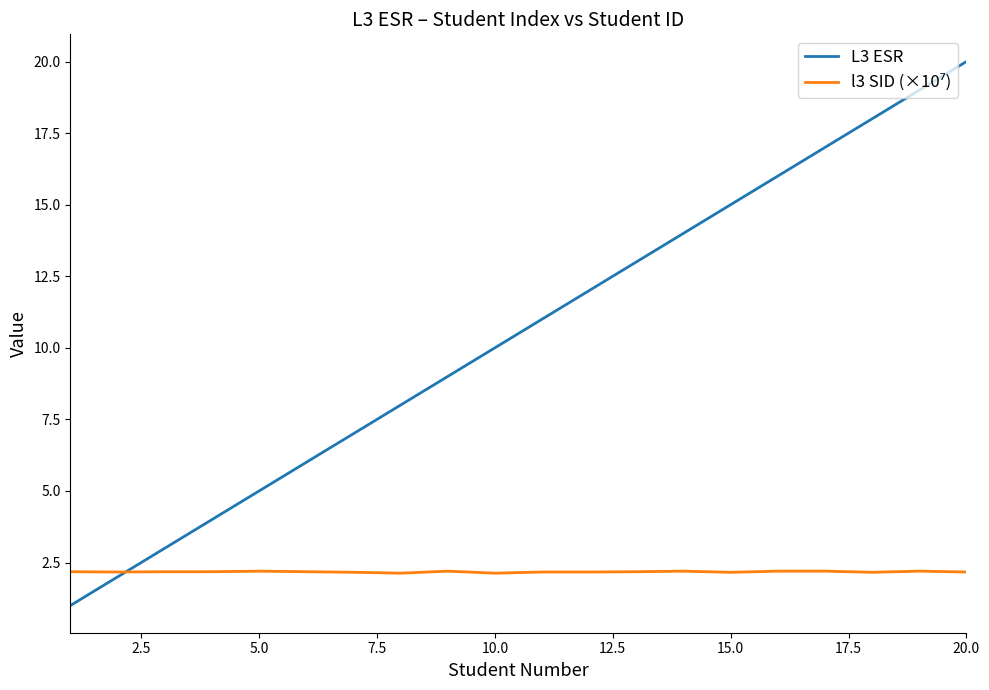

Which series has the largest total across all categories?

L3 ESR